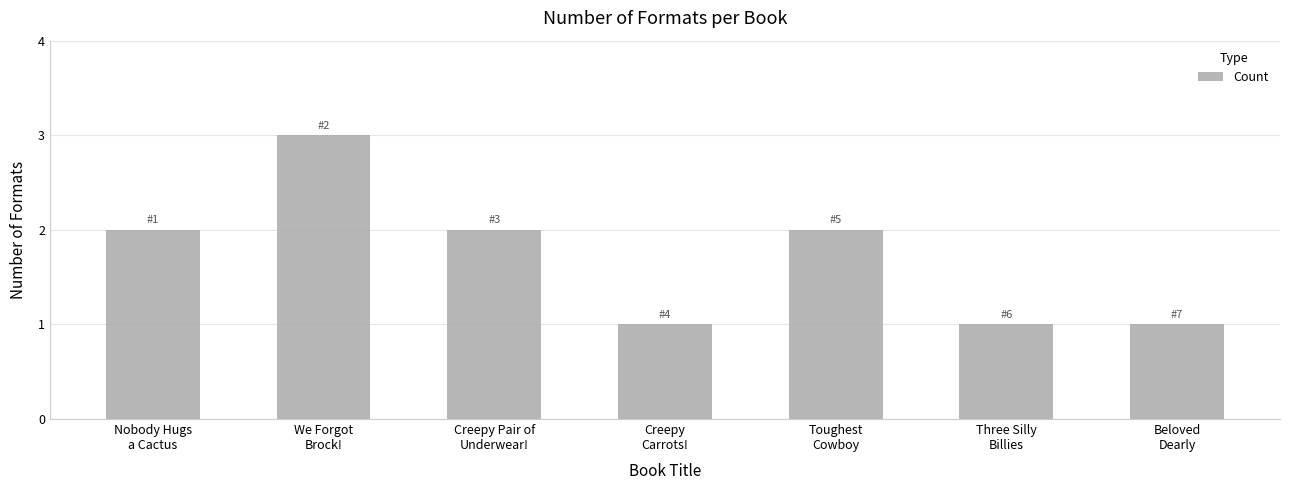

What is the sum of the values at Creepy Pair of
Underwear! and Nobody Hugs
a Cactus?

4